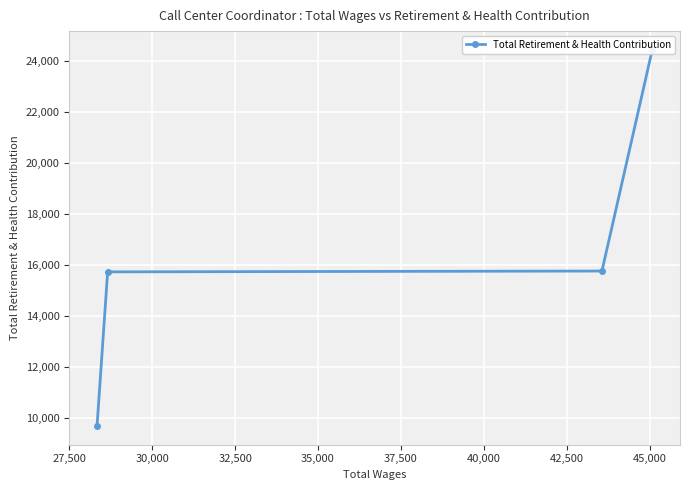

What is the difference between the maximum and minimum values?

14748